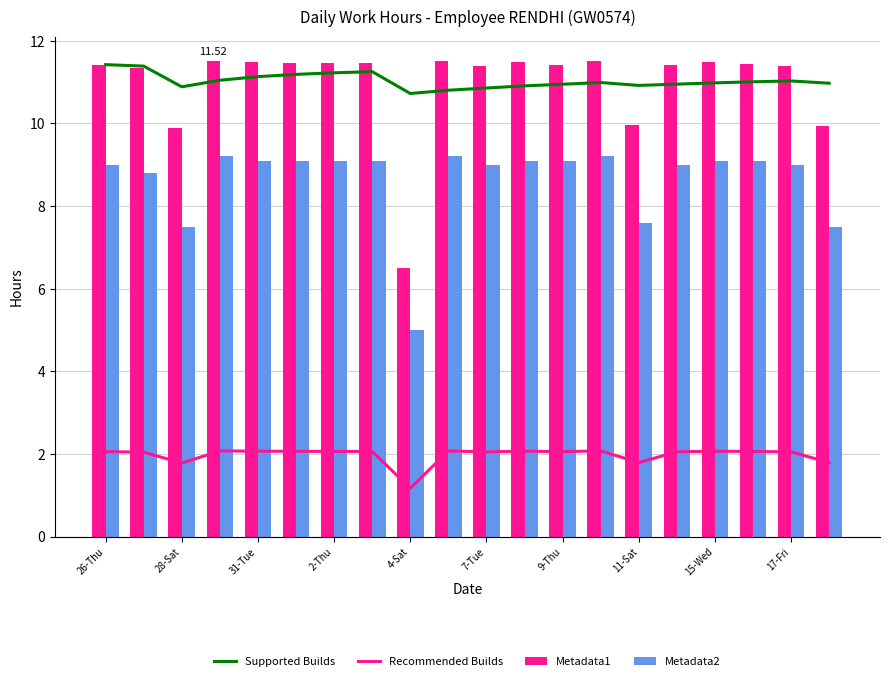

How many categories are shown in the chart?

20